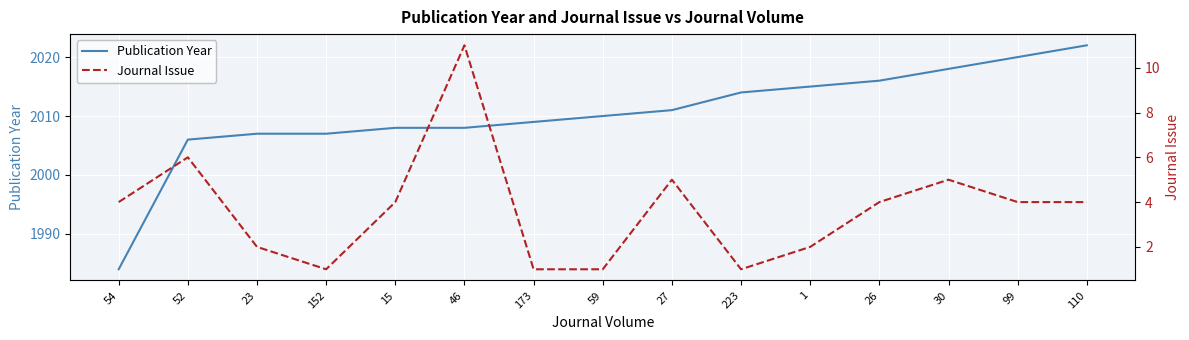

Reading right to left, what are all the values shown in this chart?

Publication Year: 110=2022	99=2020	30=2018	26=2016	1=2015	223=2014	27=2011	59=2010	173=2009	46=2008	15=2008	152=2007	23=2007	52=2006	54=1984
Journal Issue: 110=4	99=4	30=5	26=4	1=2	223=1	27=5	59=1	173=1	46=11	15=4	152=1	23=2	52=6	54=4